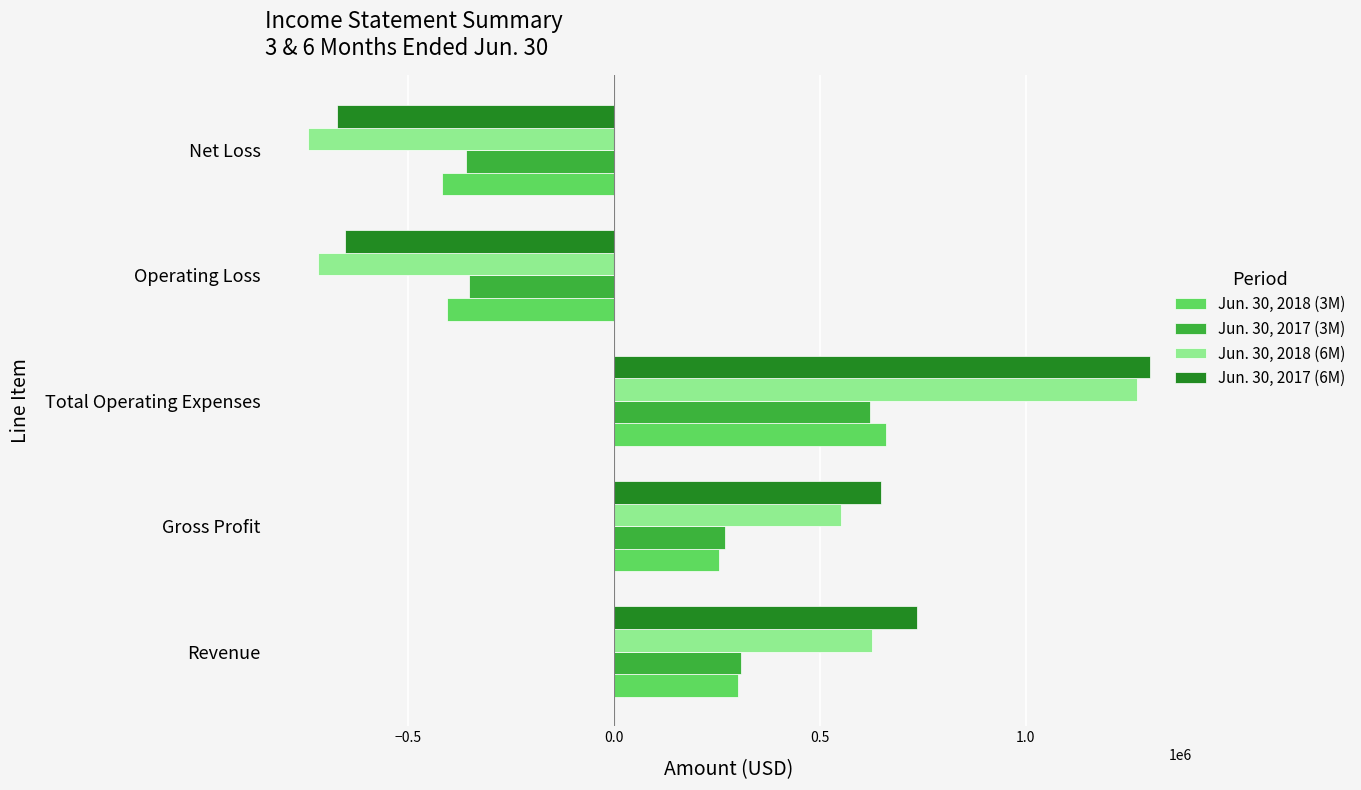

What is the difference between the maximum and minimum values in the Jun. 30, 2017 (3M) series?

982846